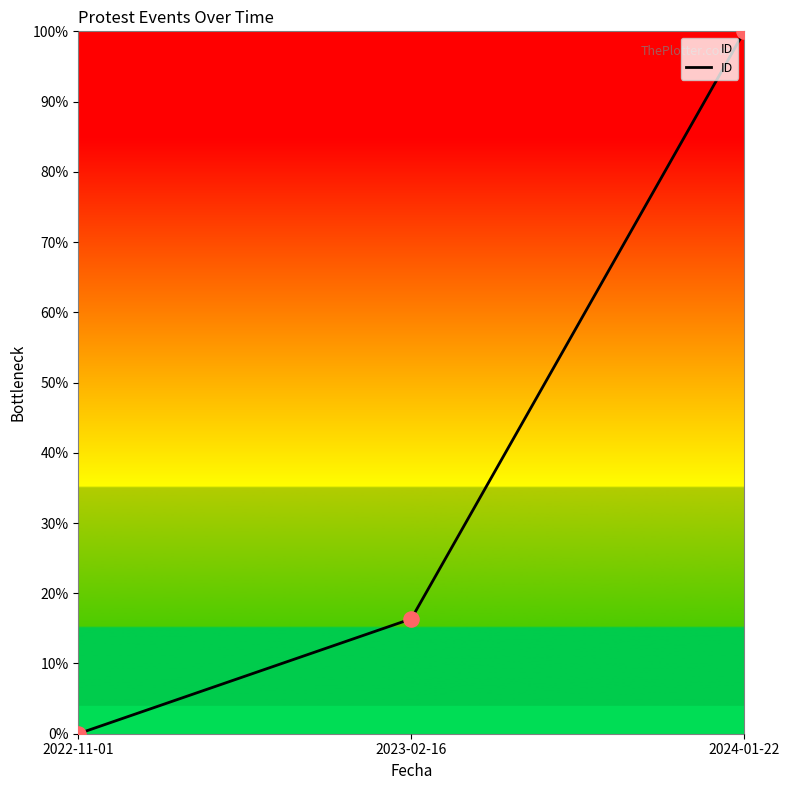

What is the ratio of the value at 2024-01-22 to the value at 2023-02-16?

6.1